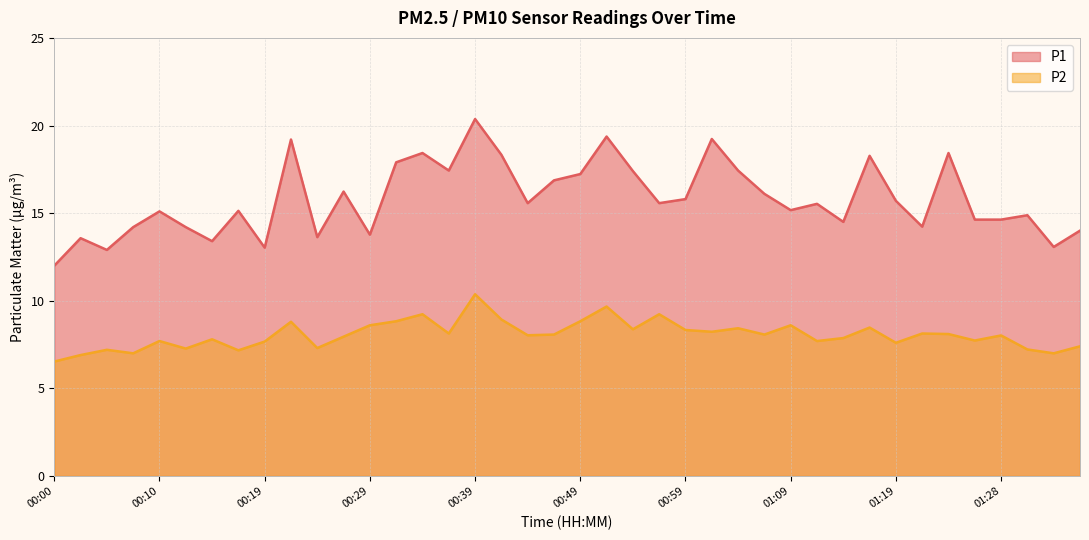

List the series in order of their peak value, lowest first.

P2, P1